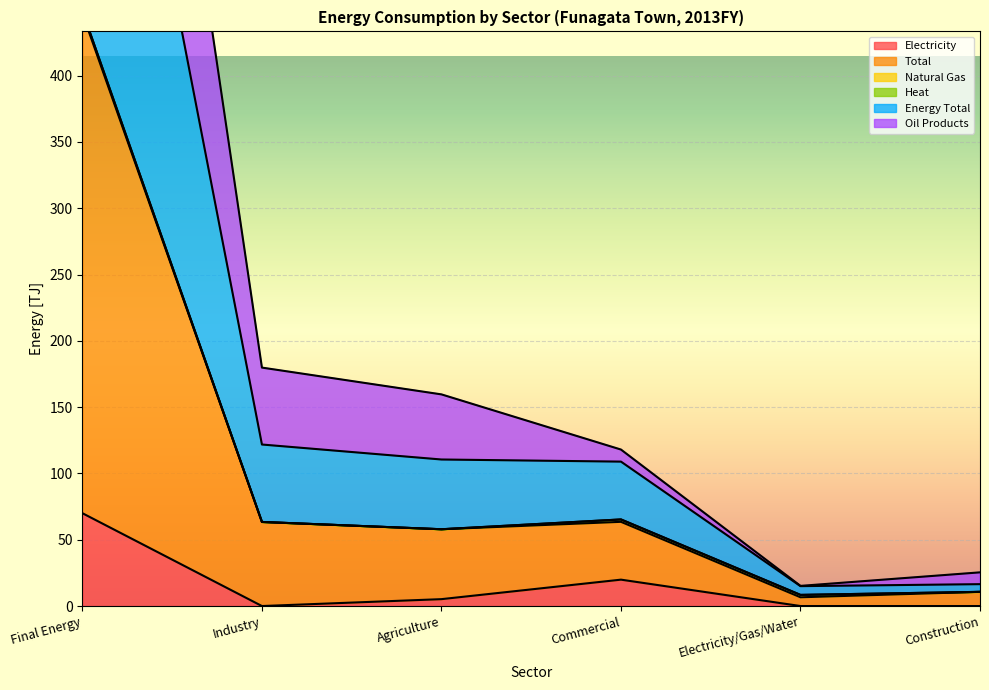

At which label is Electricity closest to 34?

Commercial